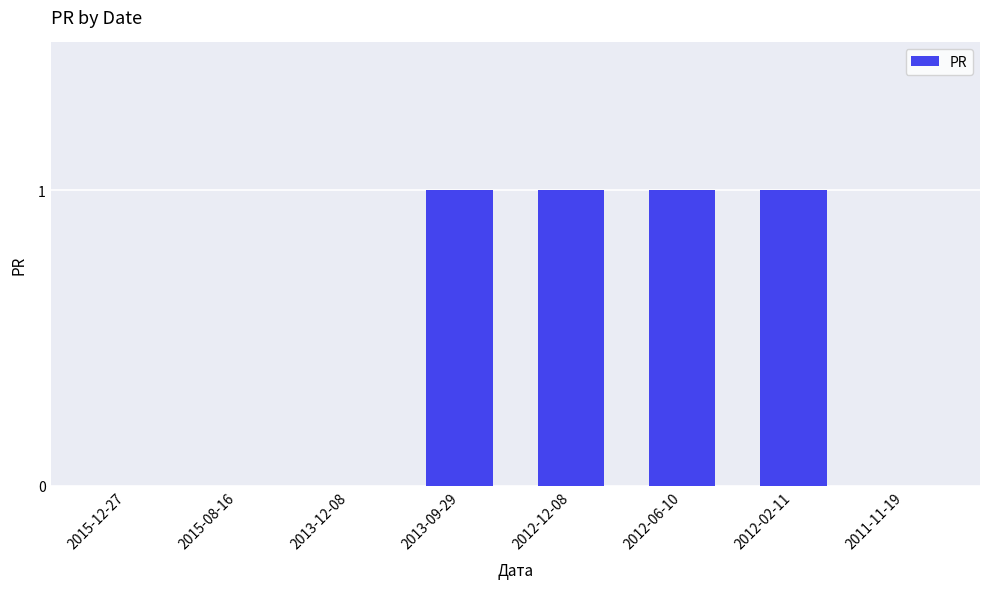

Read the value at 2013-09-29.

1